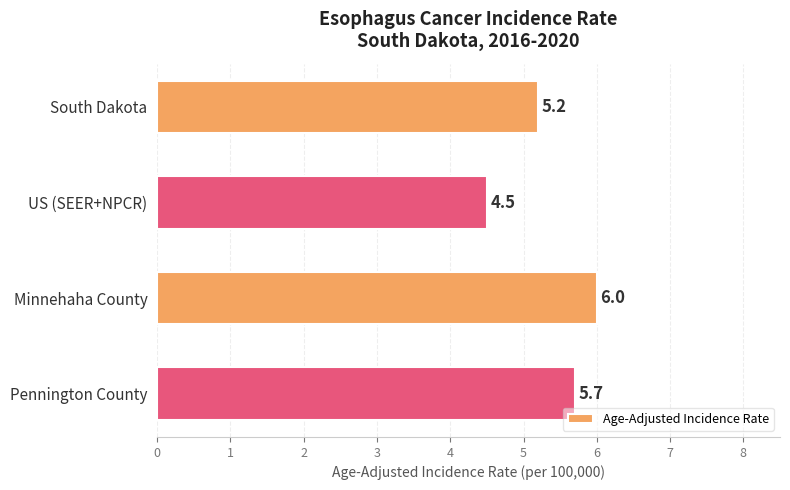

Reading top to bottom, list all the values displayed in this chart.

5.2	4.5	6.0	5.7